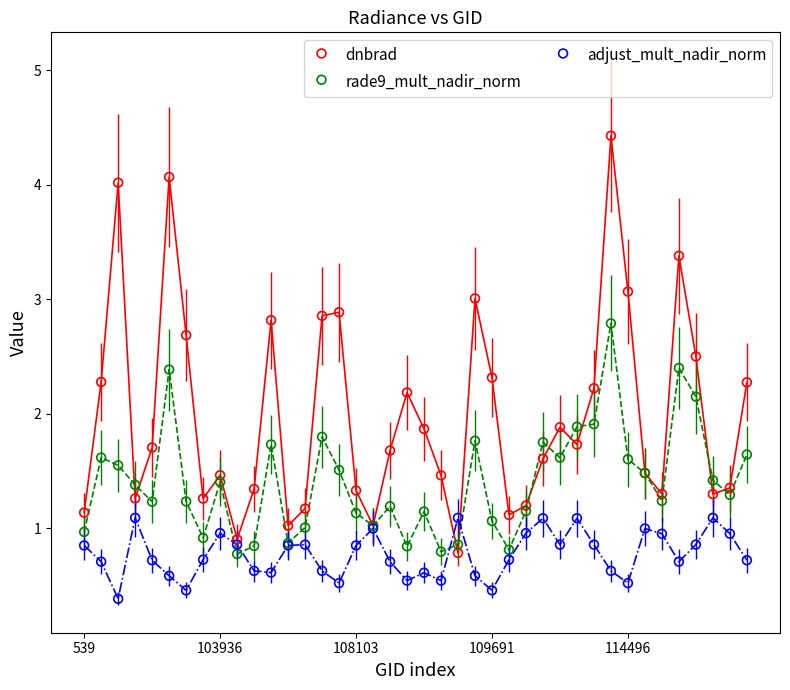

In the adjust_mult_nadir_norm series, what Y value is closest to 0?

0.4